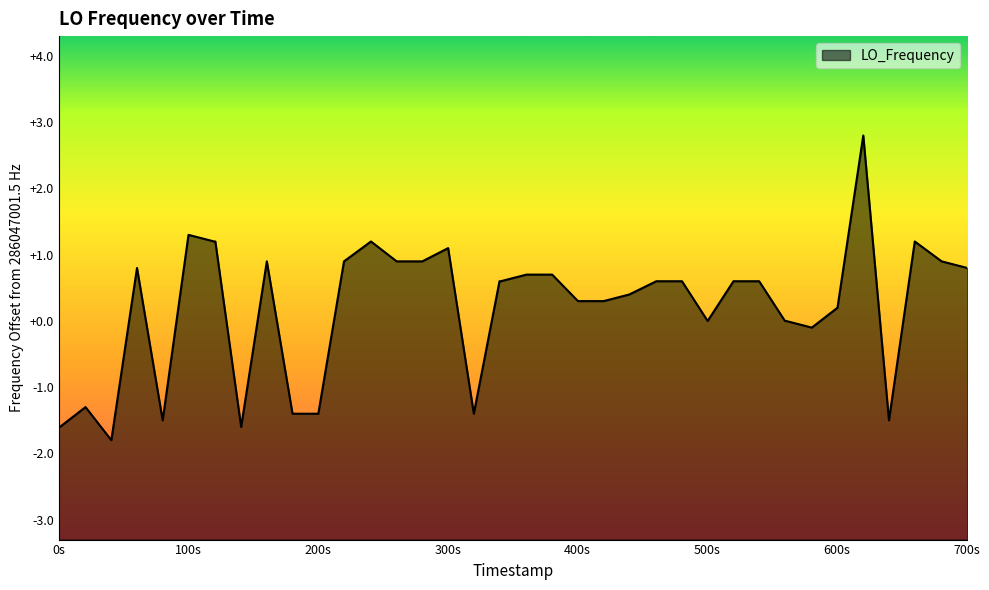

What is the smallest value displayed?

-1.8